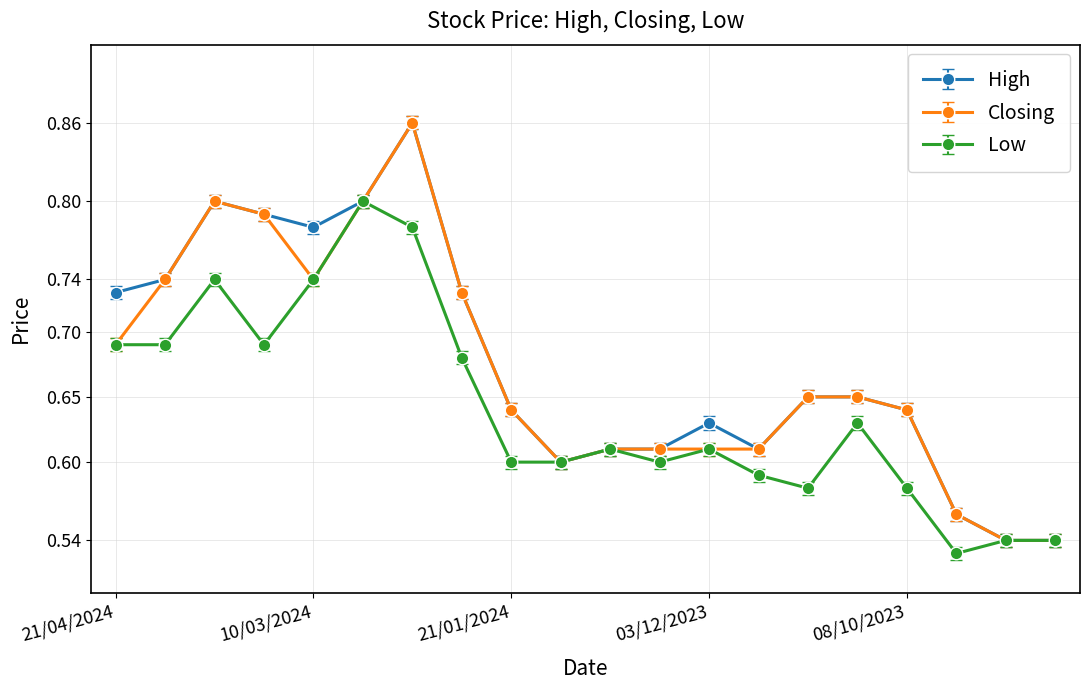

Count the High values in the range 0 to 1.

20